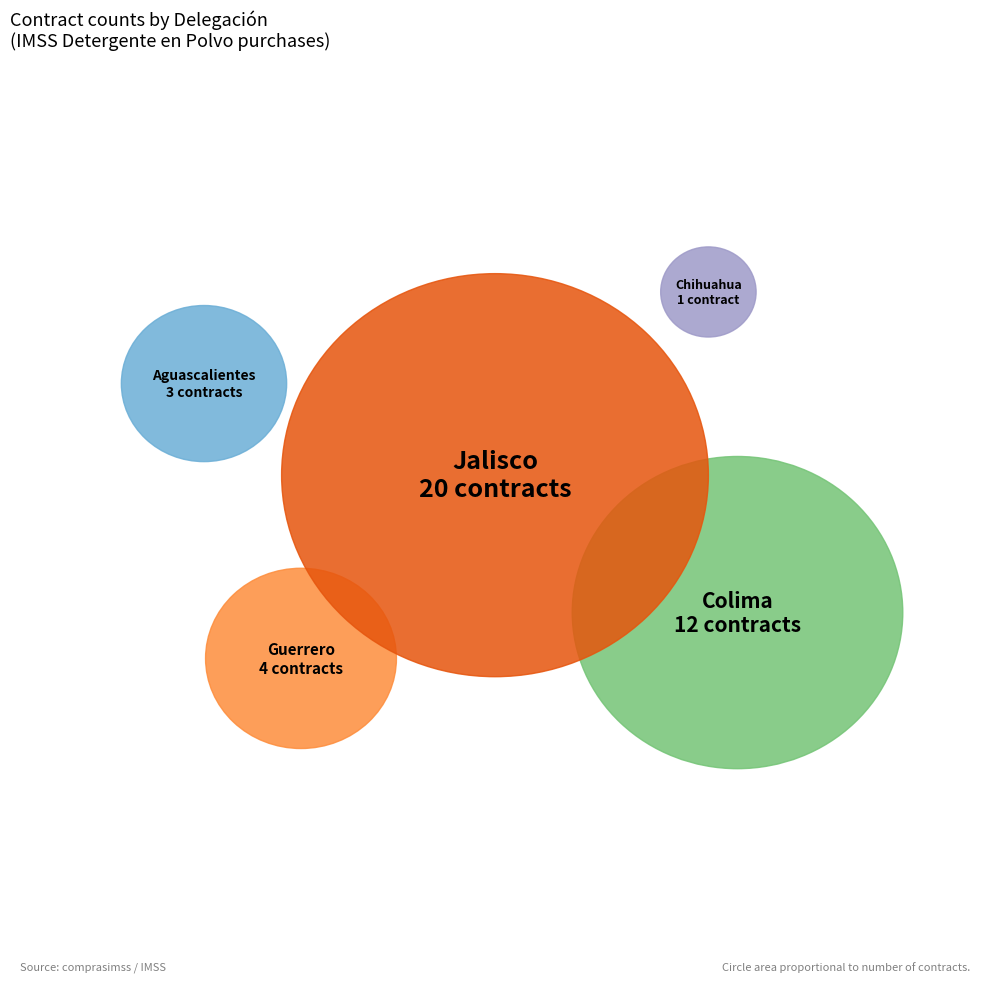

How many slices are in this pie chart?

5